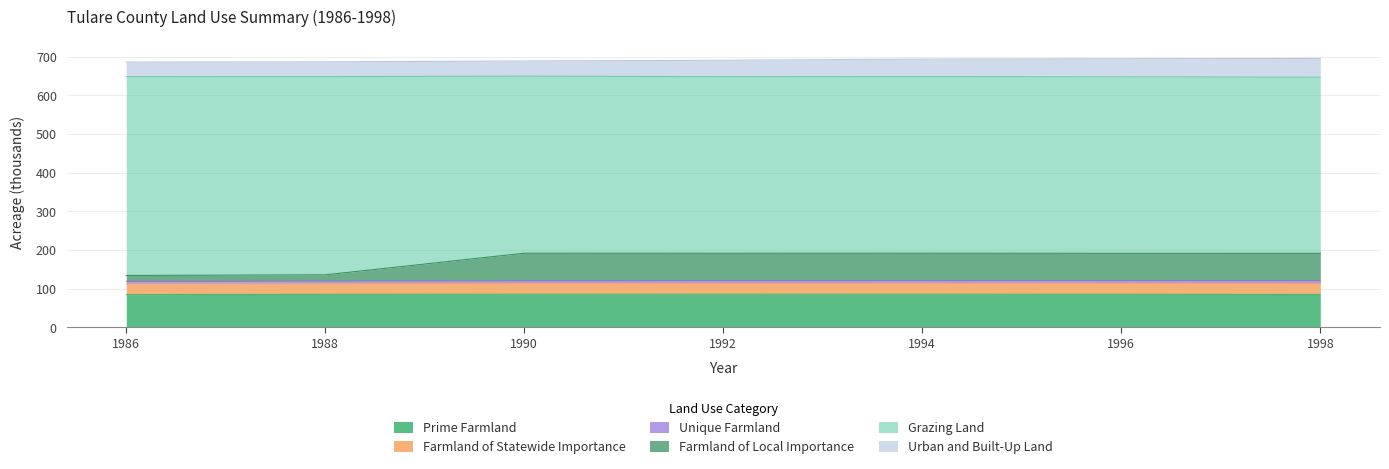

True or false: Prime Farmland has a value of 57.4 at 1994.

False